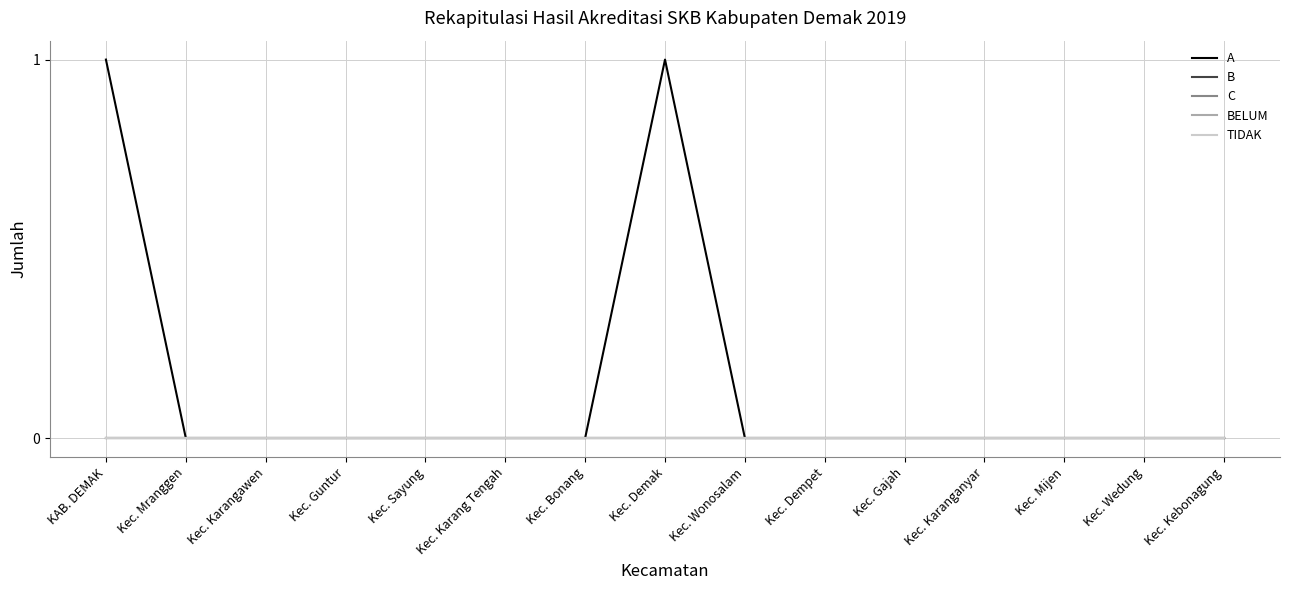

Reading left to right, transcribe all the data shown in this chart.

A: 1	0	0	0	0	0	0	1	0	0	0	0	0	0	0
B: 0	0	0	0	0	0	0	0	0	0	0	0	0	0	0
C: 0	0	0	0	0	0	0	0	0	0	0	0	0	0	0
BELUM: 0	0	0	0	0	0	0	0	0	0	0	0	0	0	0
TIDAK: 0	0	0	0	0	0	0	0	0	0	0	0	0	0	0